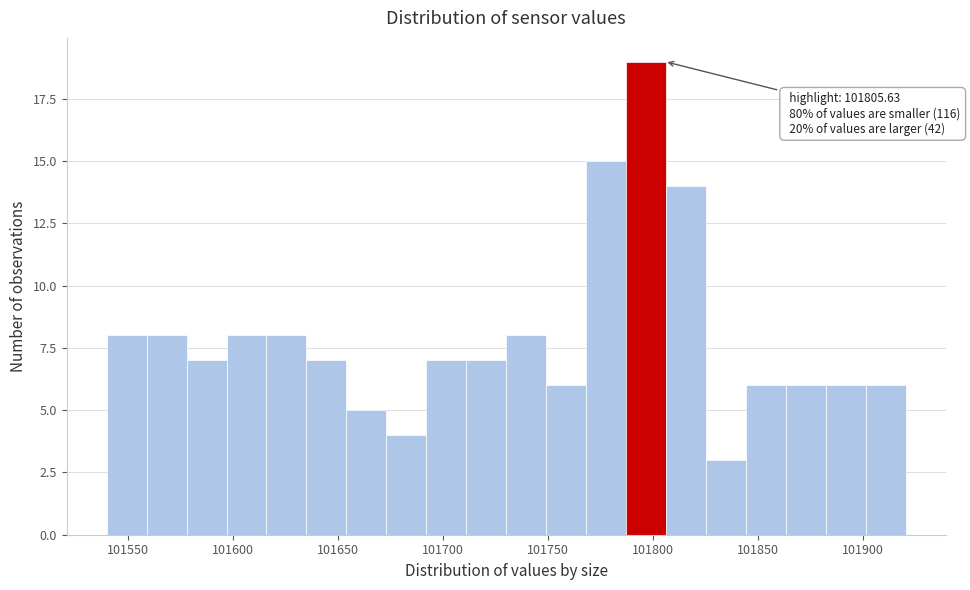

Read against the x-axis, roughly where is the centre of the tallest bar?

101795